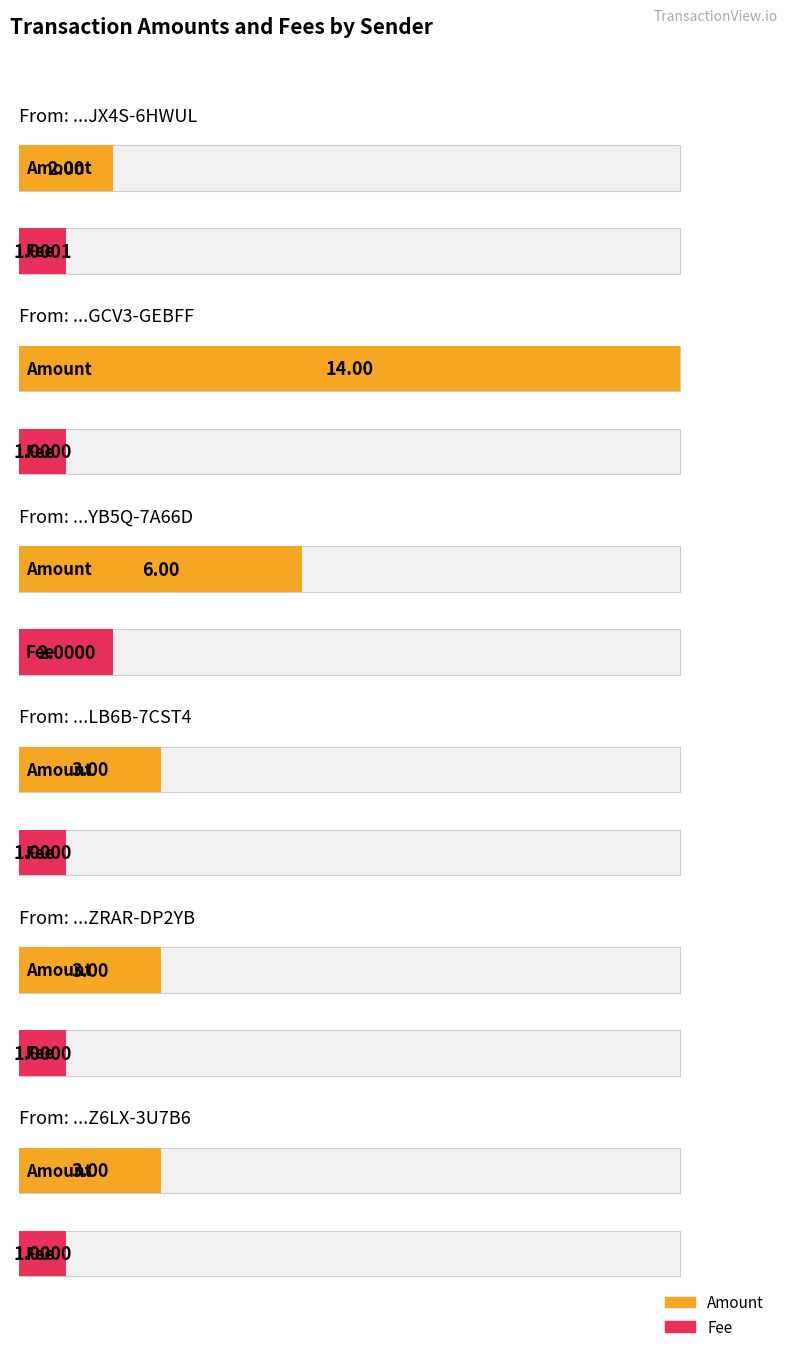

Which series has the largest total across all categories?

Amount